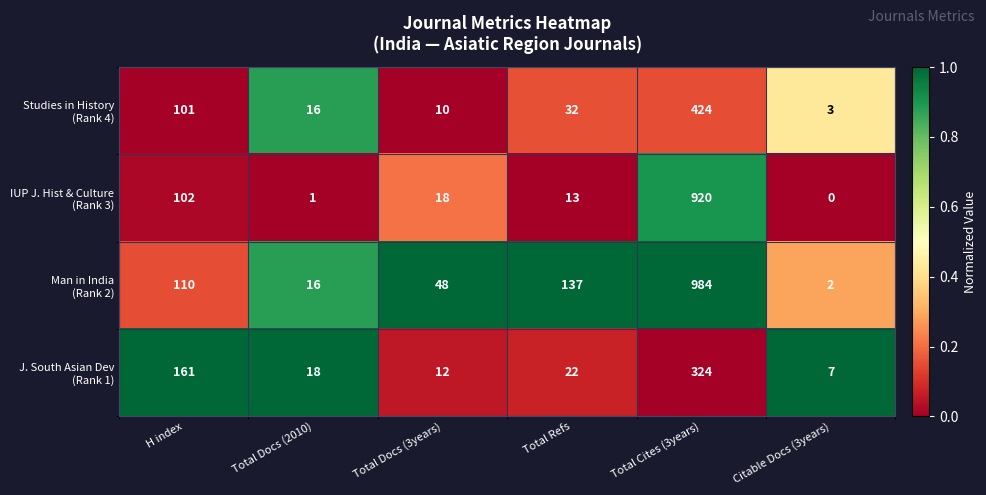

What is the spread (max minus min) of values at Total Docs (2010)?

17